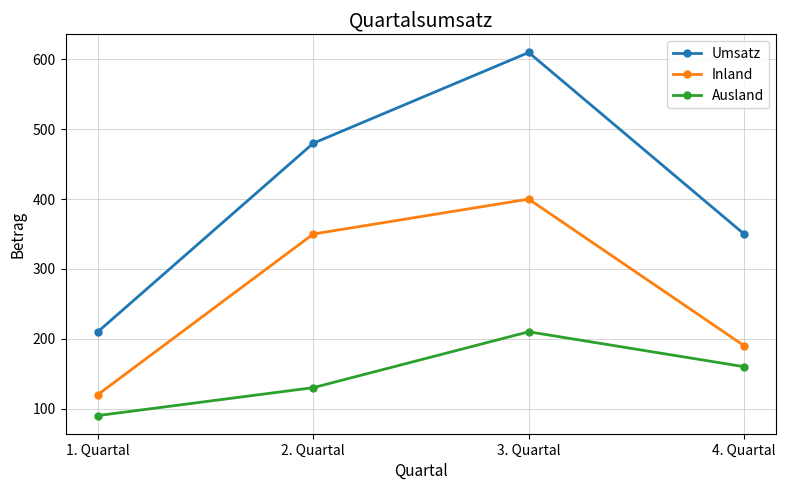

Which series has the largest total across all categories?

Umsatz